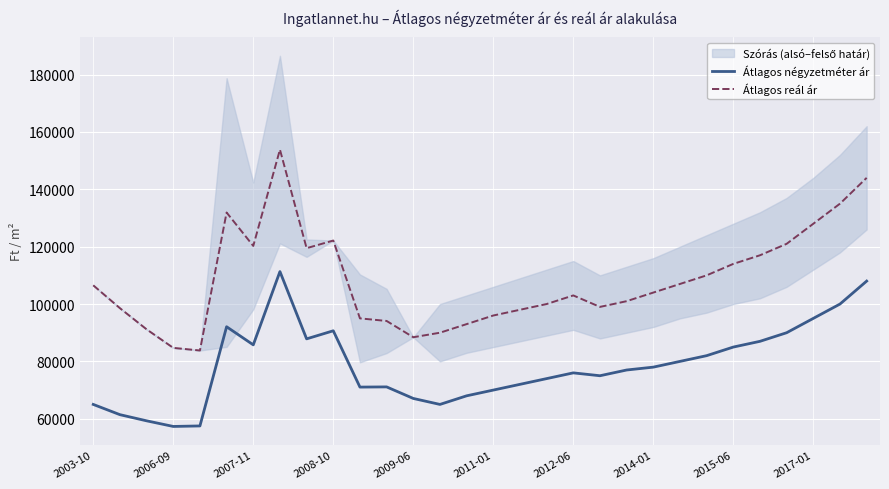

Reading left to right, extract all data points from this chart.

Átlagos négyzetméter ár: 65000	61429	59286	57321	57500	92083	85772	111319	87857	90674	71041	71111	67083	65000	68000	70000	72000	74000	76000	75000	77000	78000	80000	82000	85000	87000	90000	95000	100000	108000
Átlagos reál ár: 106528	98558	91185	84718	83807	131909	120260	153837	119474	122141	95000	94099	88425	90000	93000	96000	98000	100000	103000	99000	101000	104000	107000	110000	114000	117000	121000	128000	135000	144000